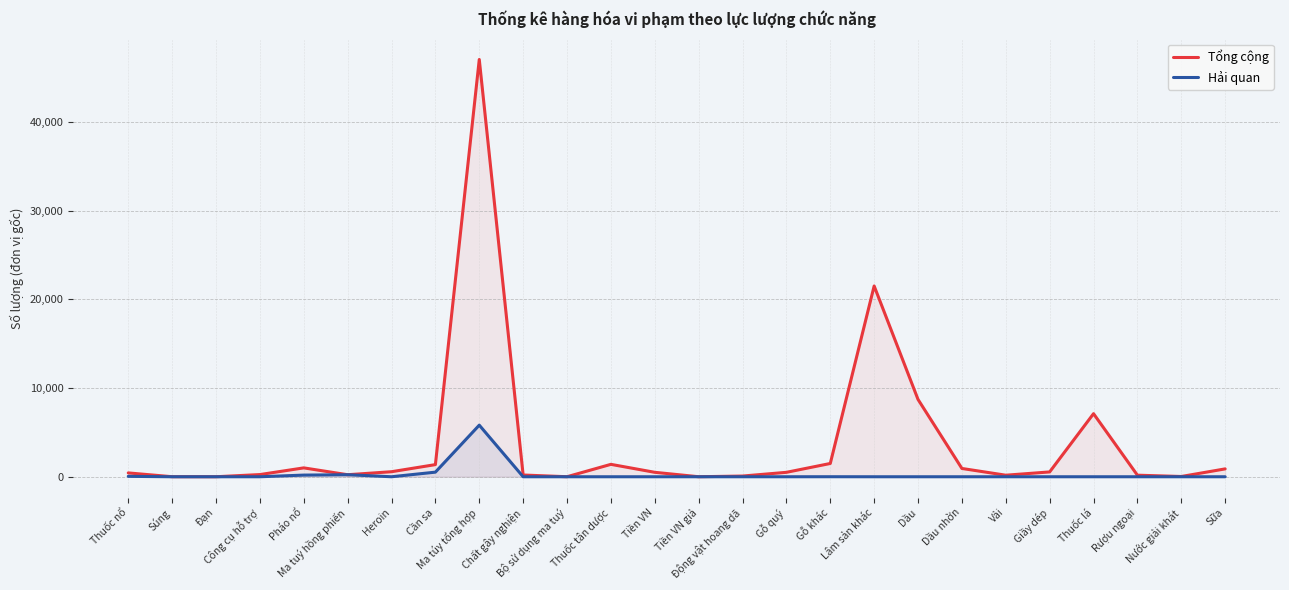

Is it true that Hải quan equals -3155.2 at Dầu nhờn?

False